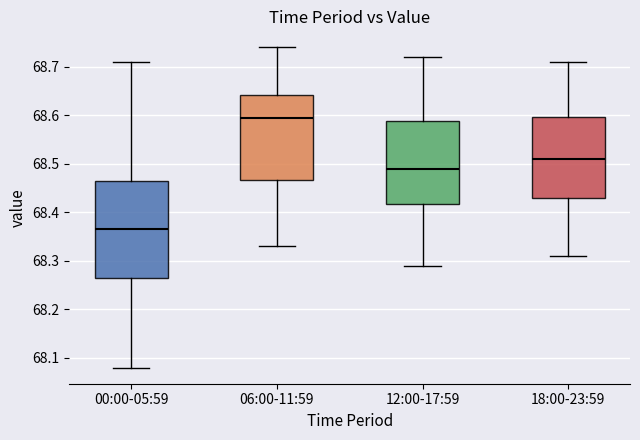

Reading left to right, transcribe this box plot: for each box, give where its median line is, the range the box spans, and where its two whiskers end, as read against the y-axis. The values are not printed on the chart, so give them approximately, as read against the axis.

00:00-05:59: median 68.37, box 68.27 to 68.47, whiskers 68.08 to 68.71
06:00-11:59: median 68.60, box 68.47 to 68.64, whiskers 68.33 to 68.74
12:00-17:59: median 68.49, box 68.42 to 68.59, whiskers 68.29 to 68.72
18:00-23:59: median 68.51, box 68.43 to 68.60, whiskers 68.31 to 68.71